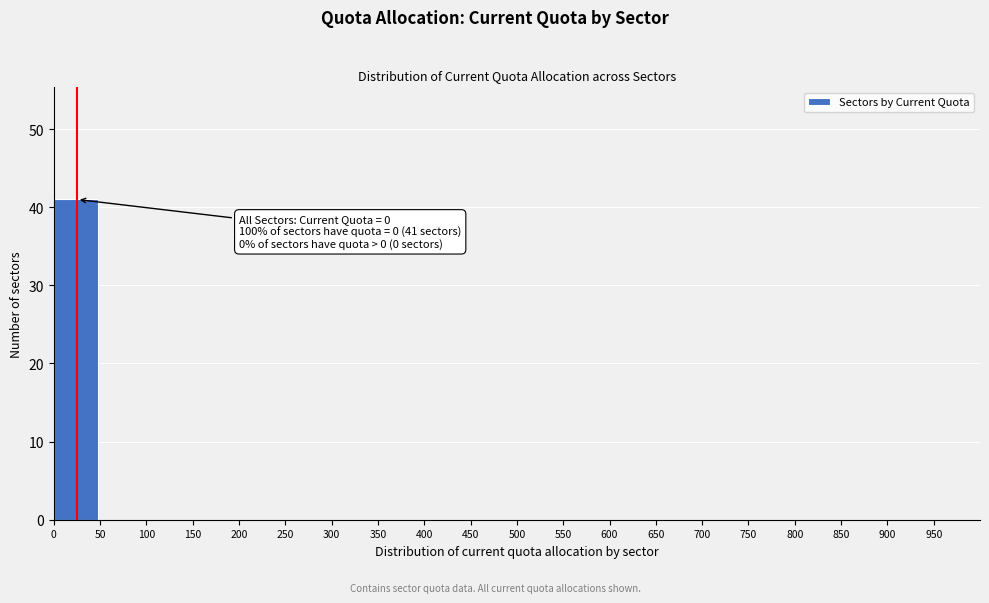

Over which range of the x-axis is the bar tallest?

0 to 50